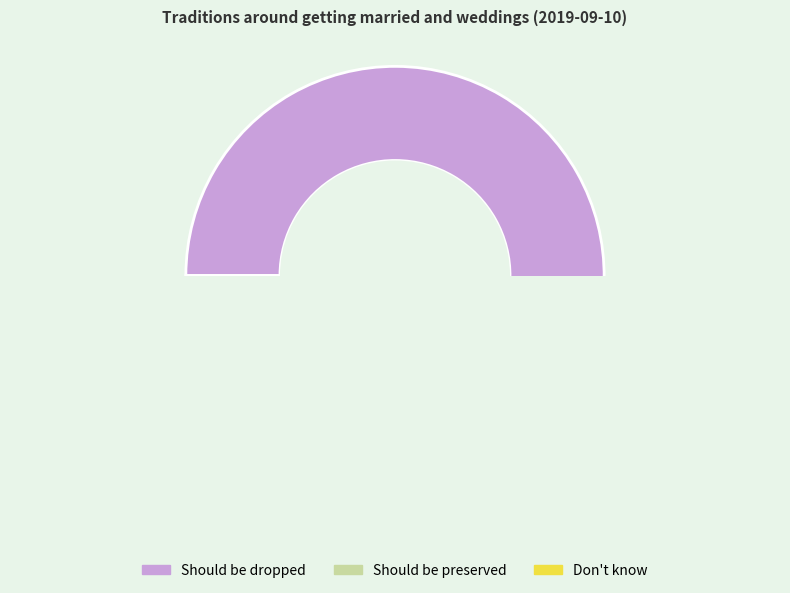

Which category has the smallest portion of the pie?

Don't know